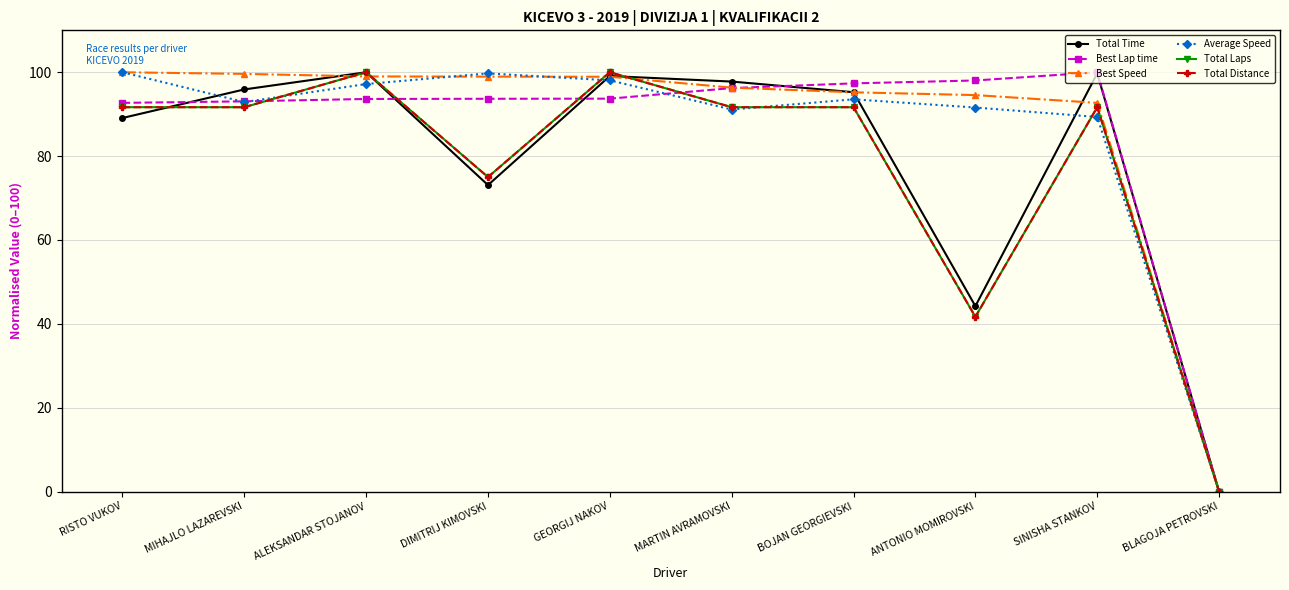

Does the chart have visible grid lines?

Yes